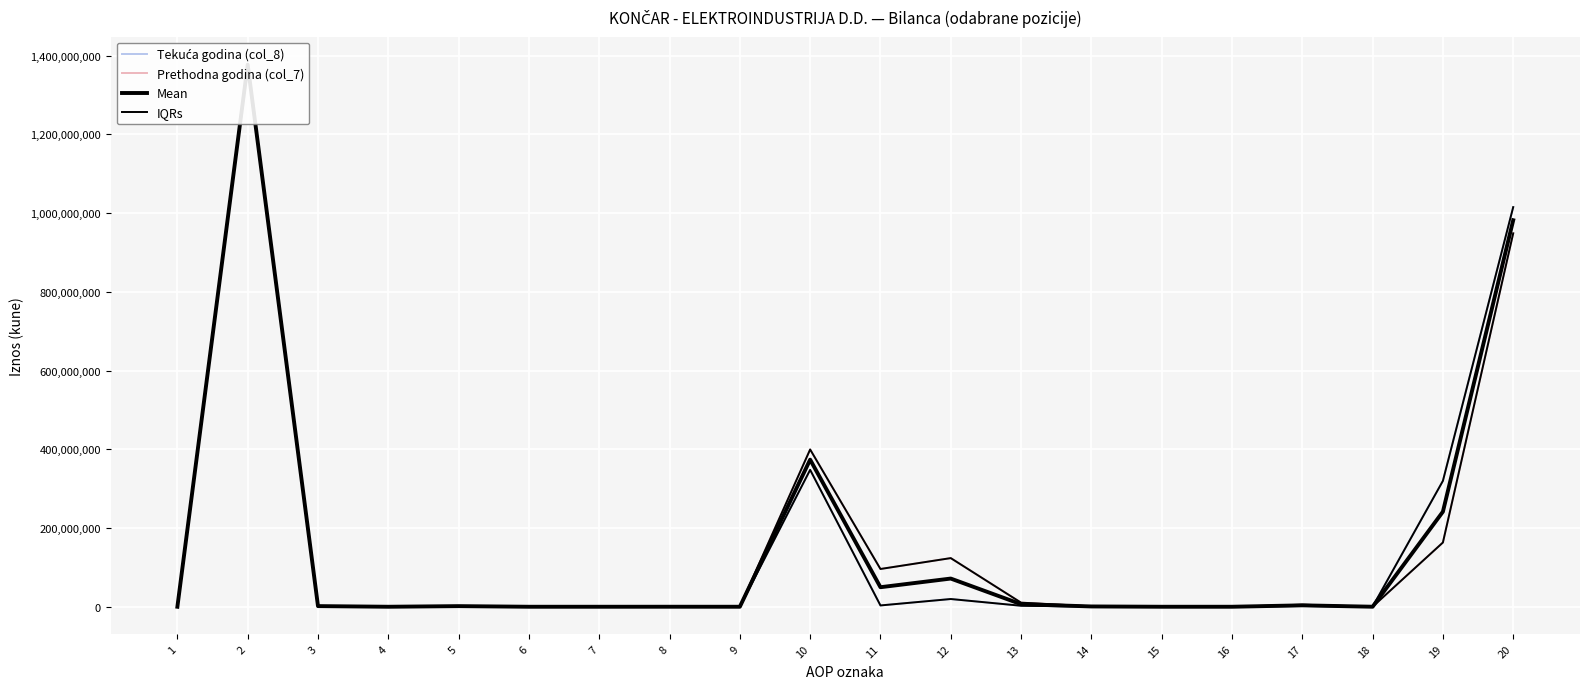

What is the difference between the second highest and second lowest values in the Tekuća godina (col_8) series?

1015012816.0